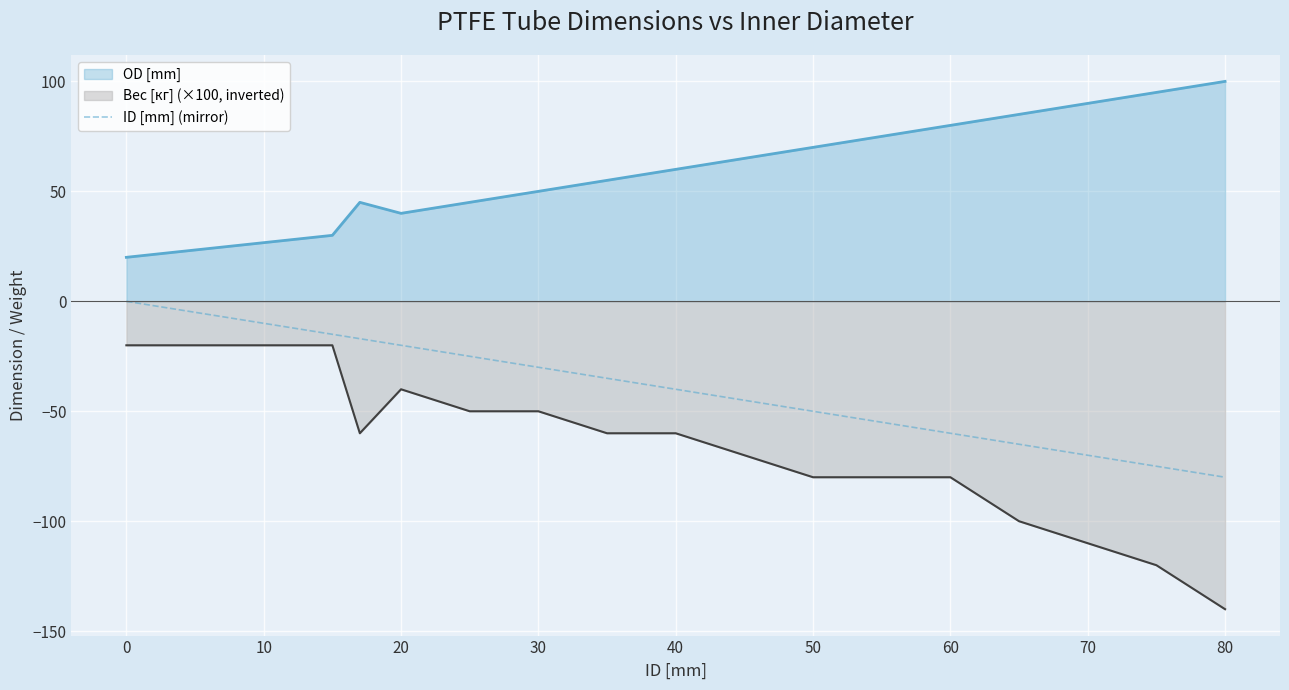

Which category has the highest value across all series?

80